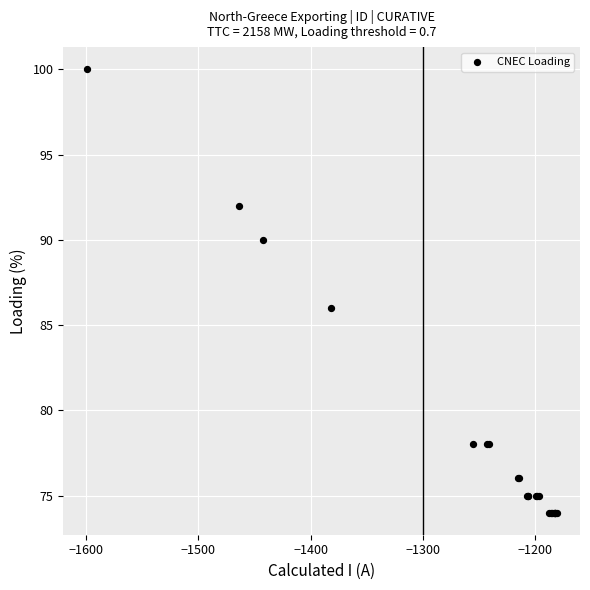

What Y value in the scatter plot is closest to 87?

86